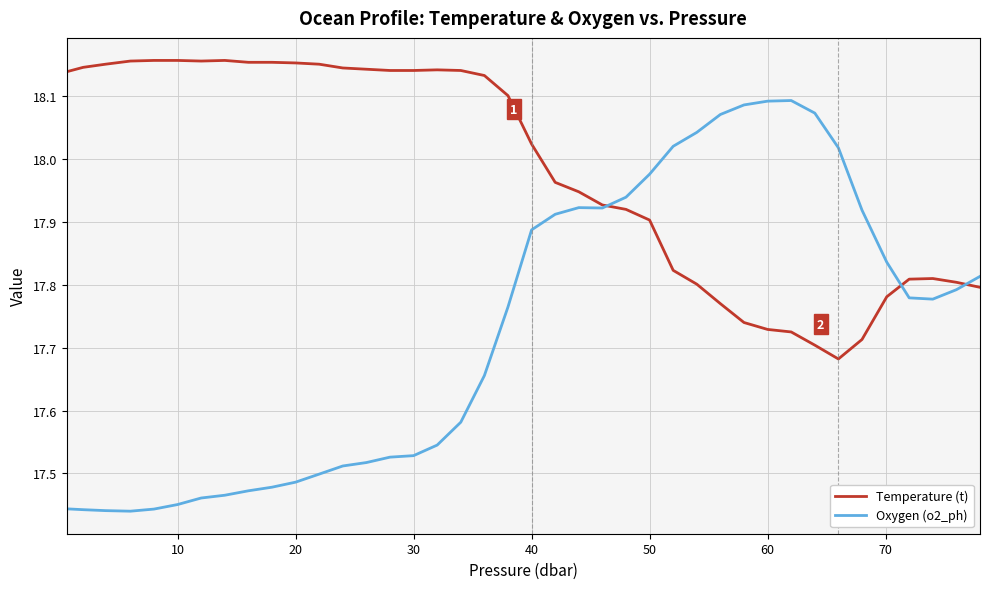

List the series in order of their peak value, lowest first.

Oxygen (o2_ph), Temperature (t)